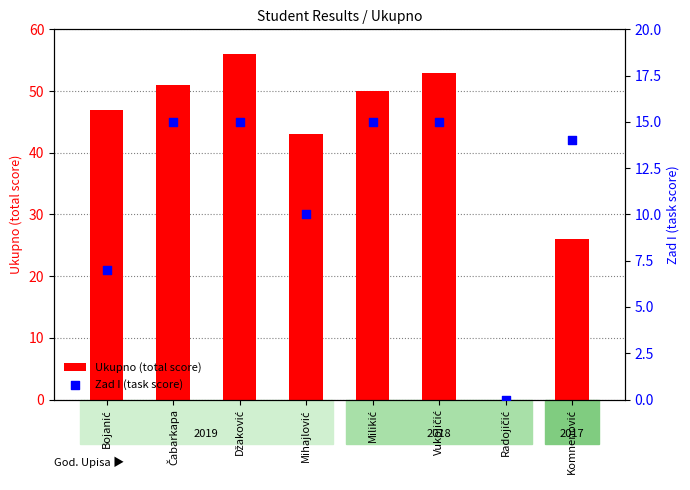

At how many categories does at least one series exceed 1?

7